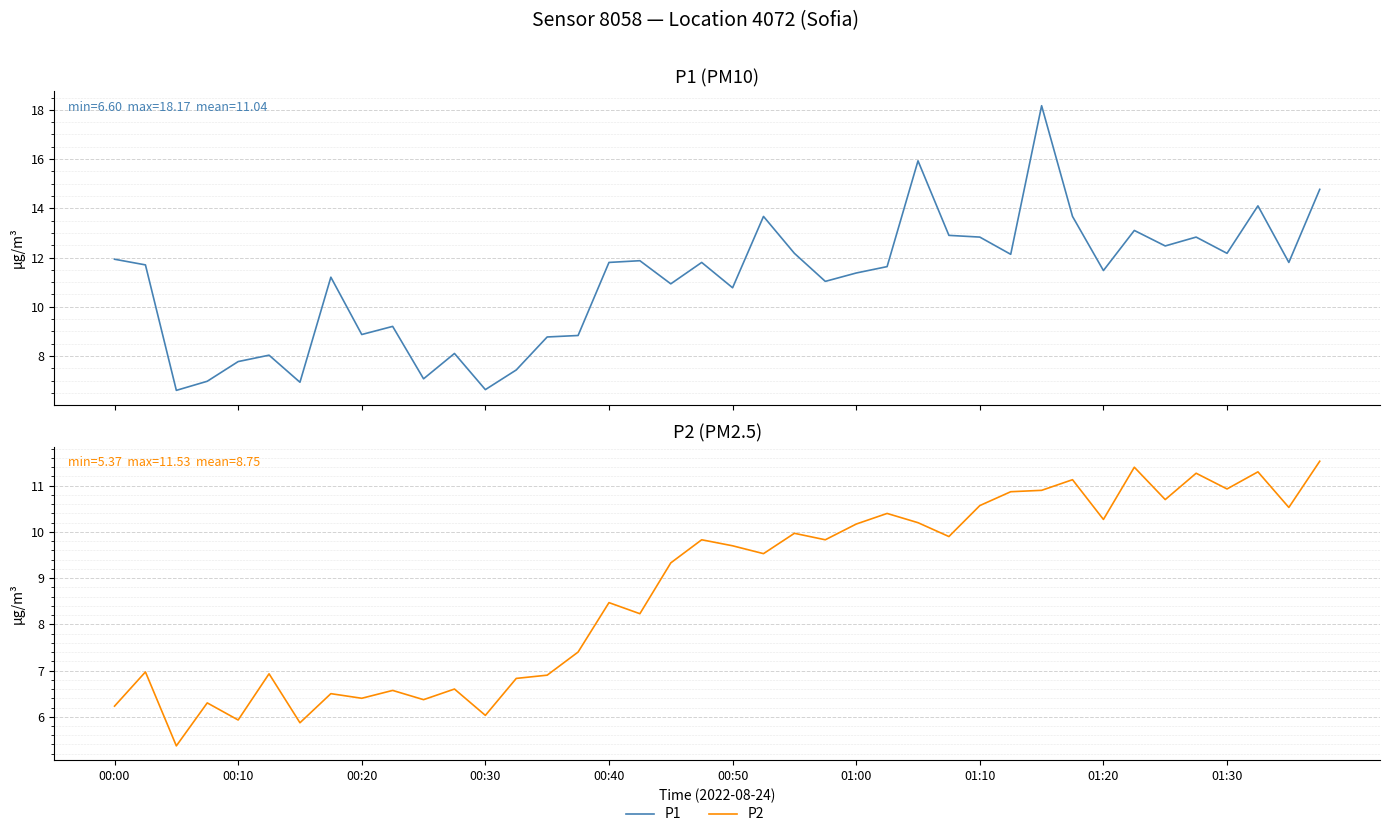

Read the P2 value at 10.

6.4